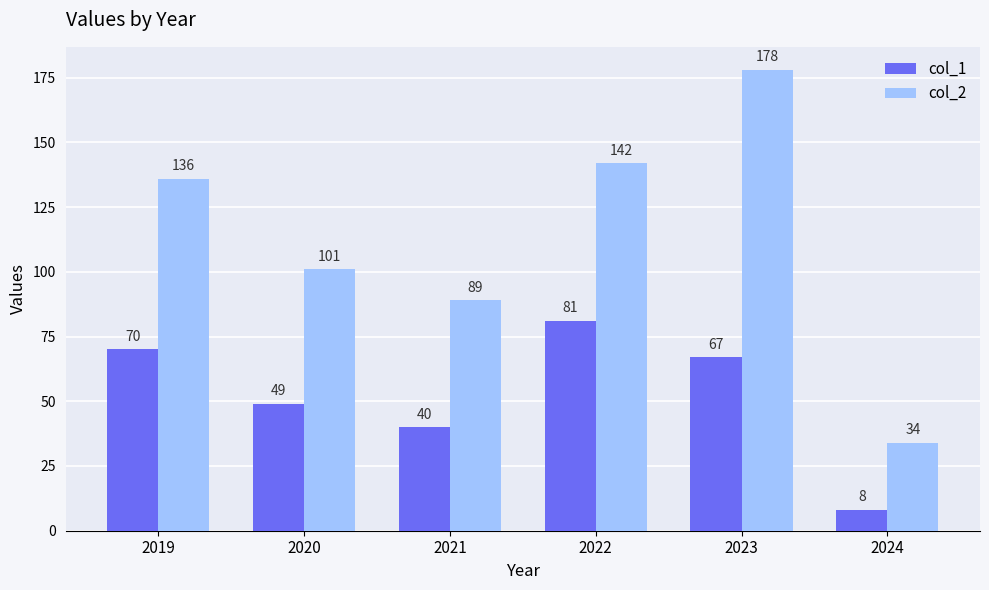

Between 2020 and 2022, which series saw the biggest shift?

col_2